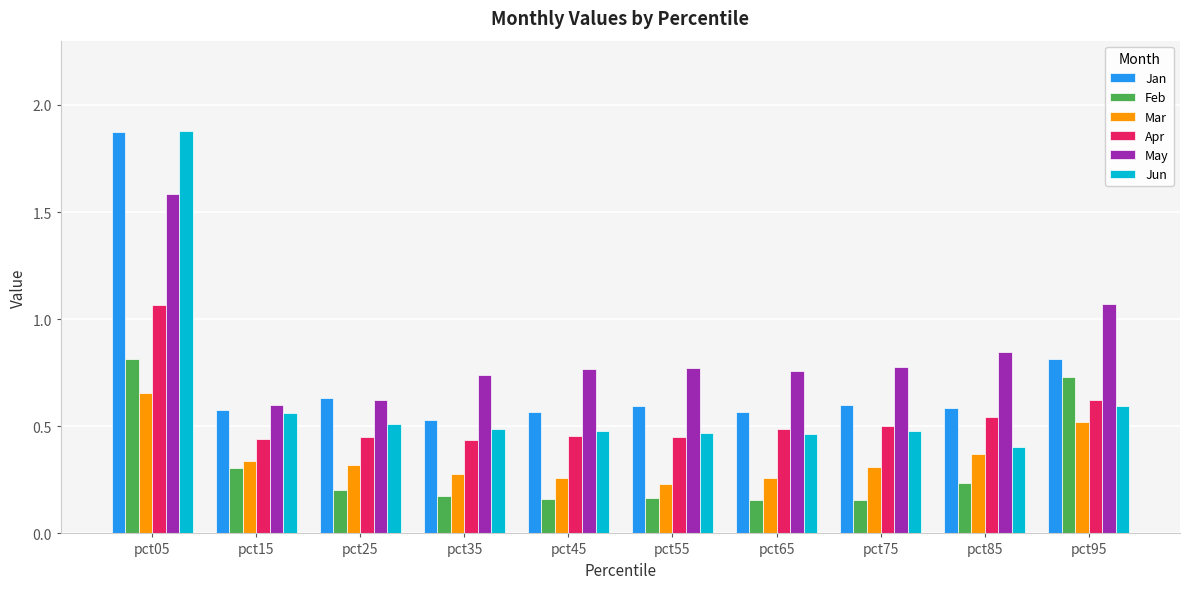

What is the total value across all series at pct15?

2.8